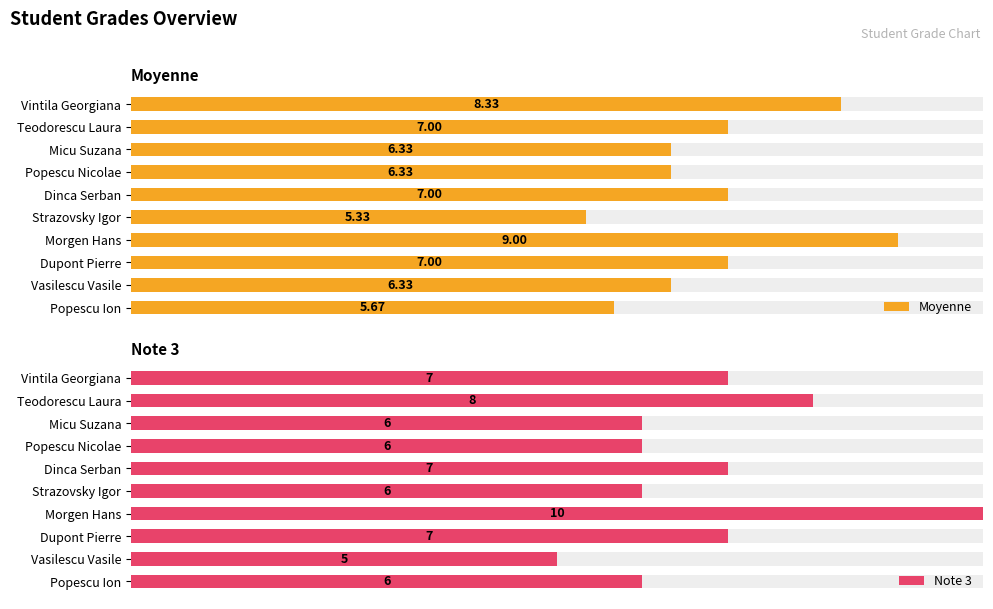

Between Morgen Hans and Vasilescu Vasile, which is larger?

Morgen Hans